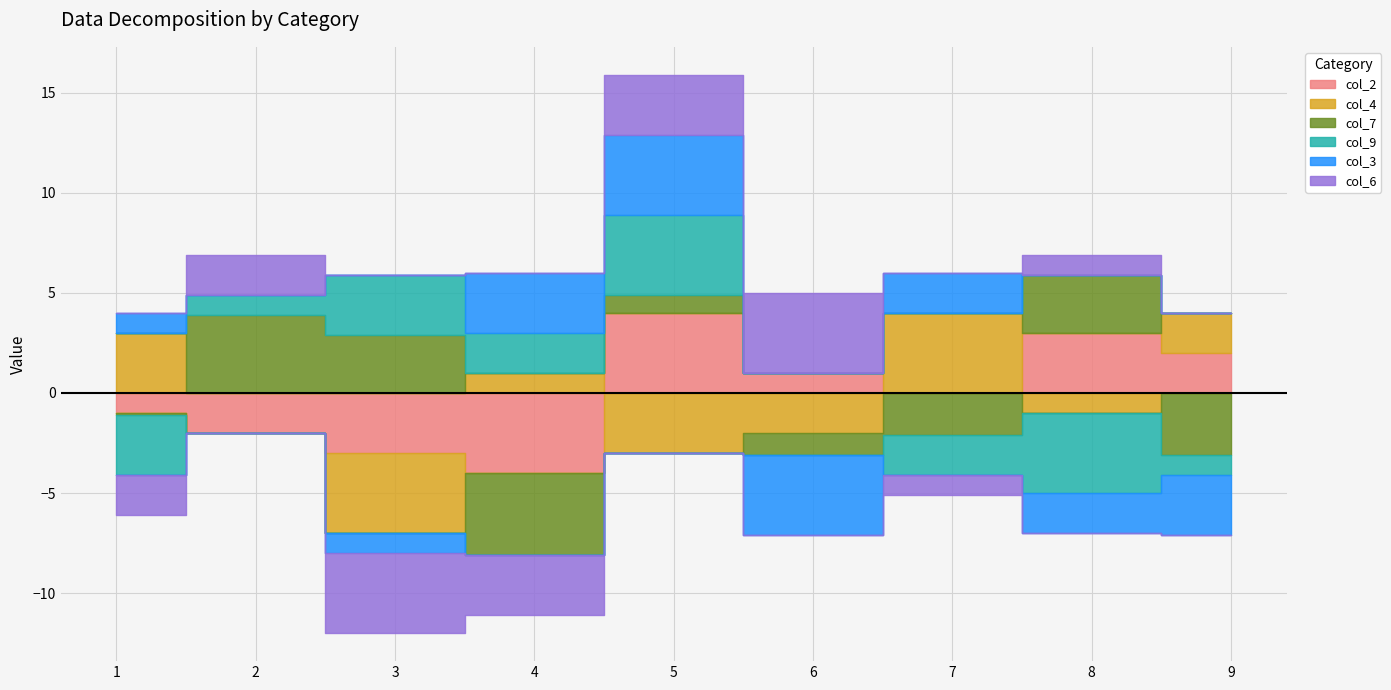

How many series are shown in this chart?

6